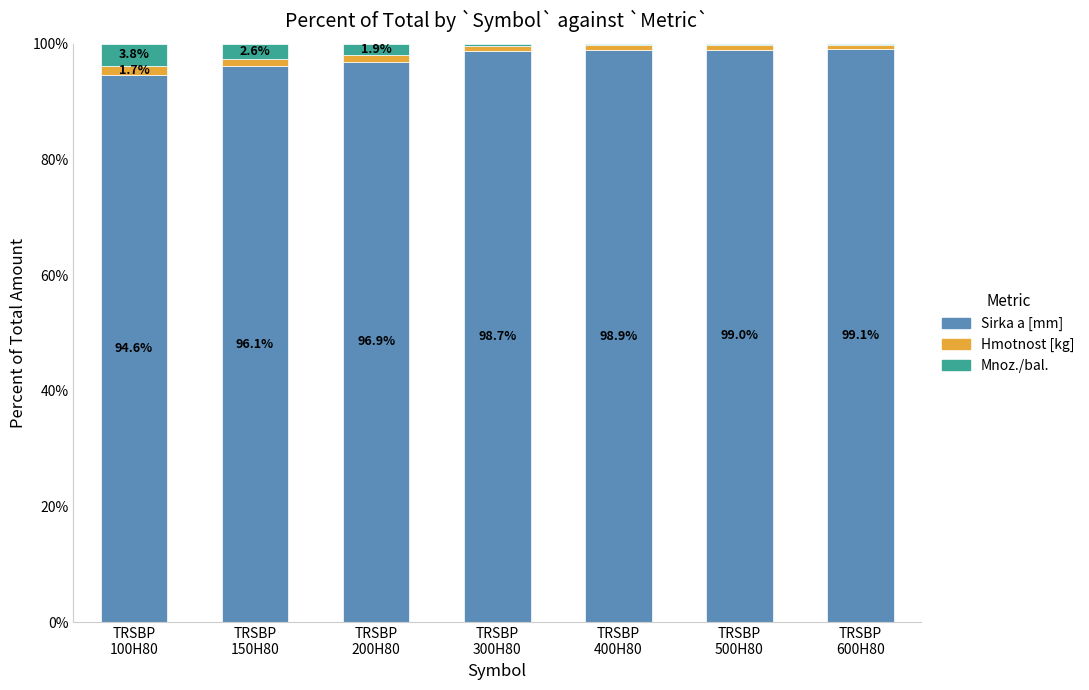

What is the maximum value for Sirka a [mm]?

99.1